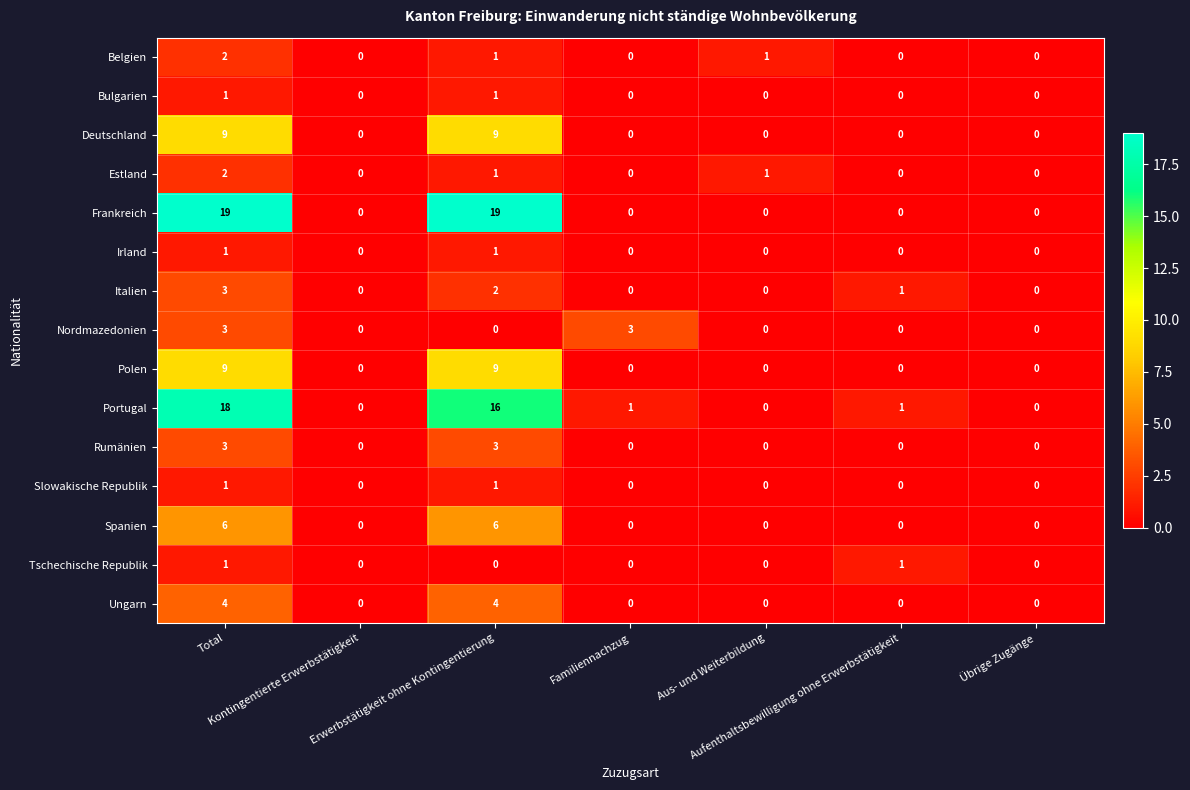

What is the spread (max minus min) of values at Erwerbstätigkeit ohne Kontingentierung?

19